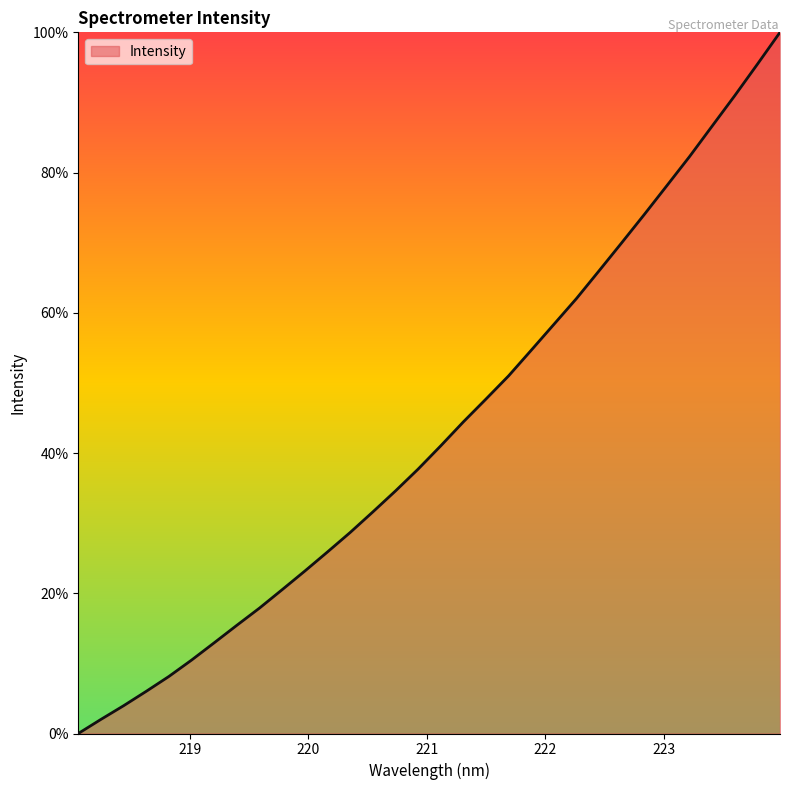

What is the maximum value shown in the chart?

100.0